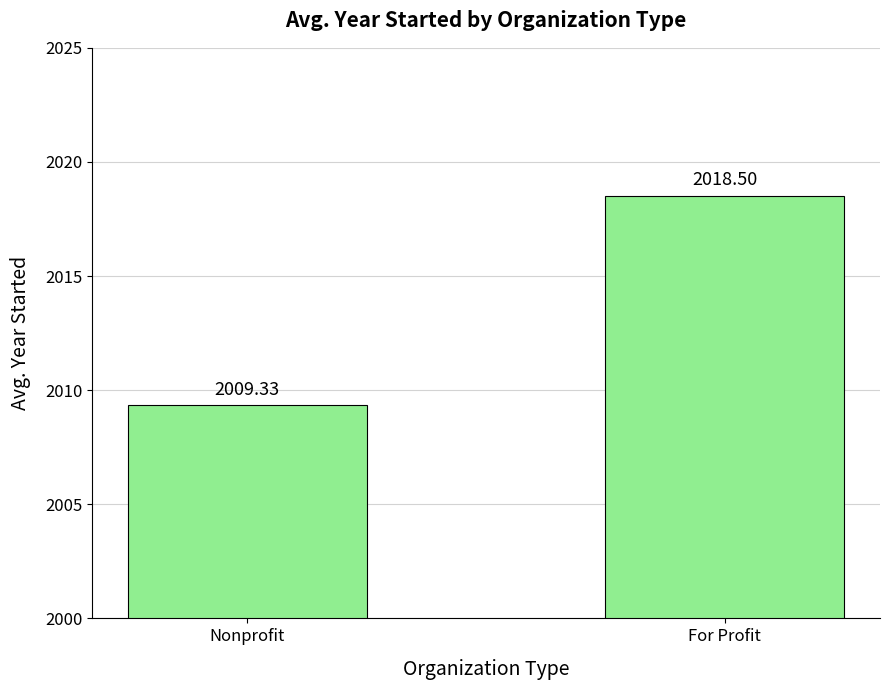

The chart shows a value of 845.0 at For Profit. True or false?

False